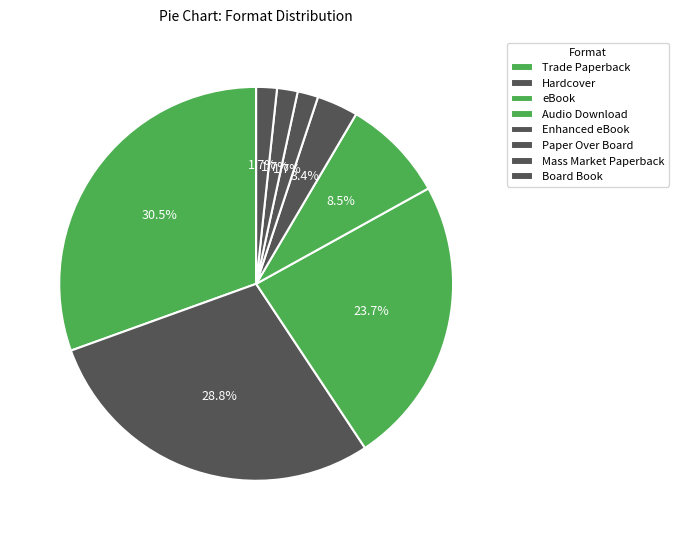

How many segments does this pie chart have?

8